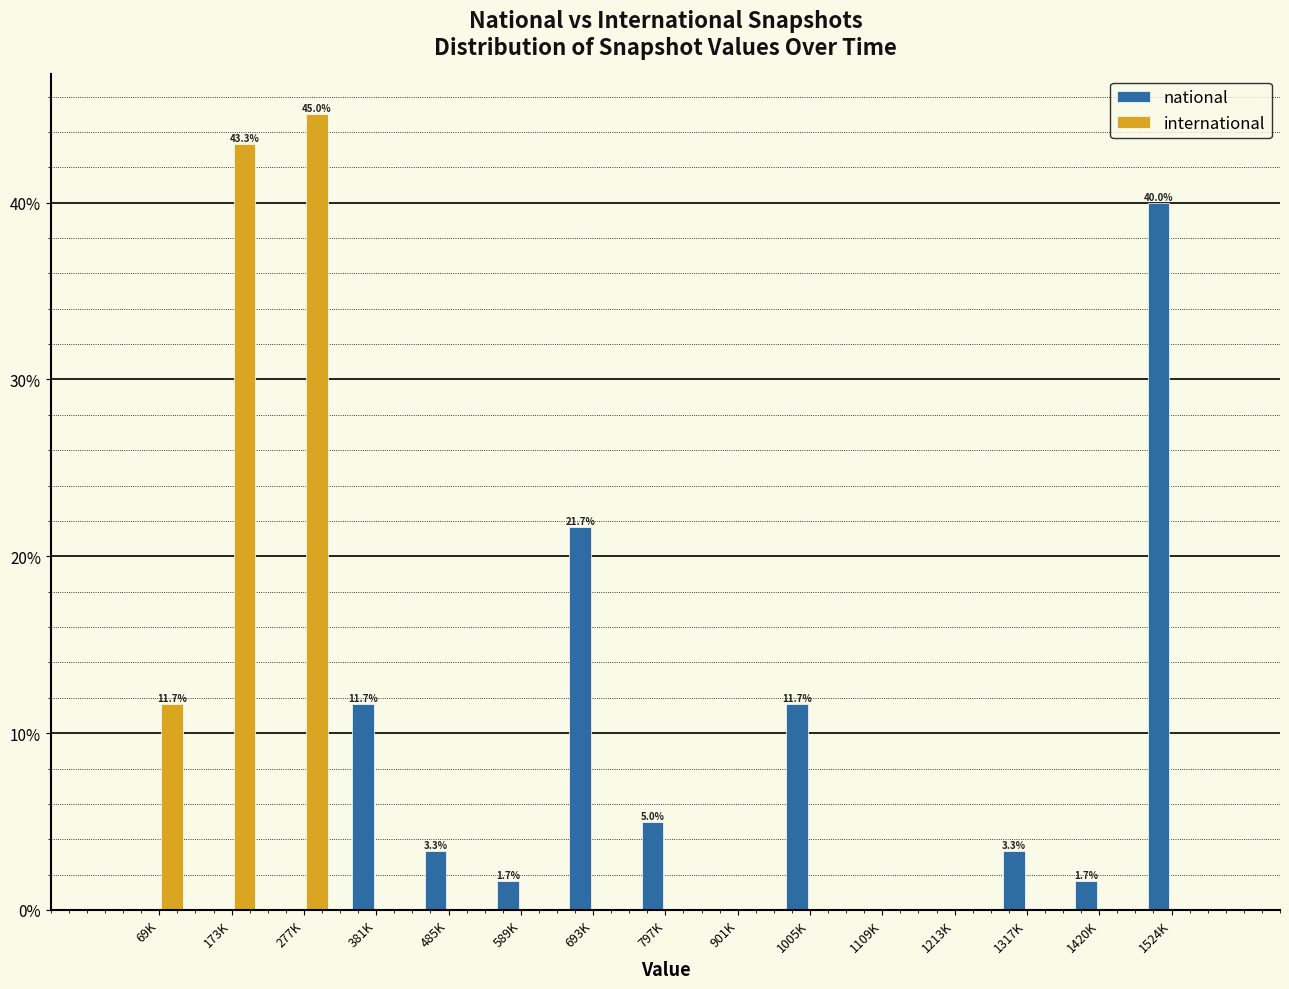

Reading right to left, extract all data points from this chart.

national: 1524K=40.0	1420K=1.7	1317K=3.3	1213K=0.0	1109K=0.0	1005K=11.7	901K=0.0	797K=5.0	693K=21.7	589K=1.7	485K=3.3	381K=11.7	277K=0.0	173K=0.0	69K=0.0
international: 1524K=0.0	1420K=0.0	1317K=0.0	1213K=0.0	1109K=0.0	1005K=0.0	901K=0.0	797K=0.0	693K=0.0	589K=0.0	485K=0.0	381K=0.0	277K=45.0	173K=43.3	69K=11.7